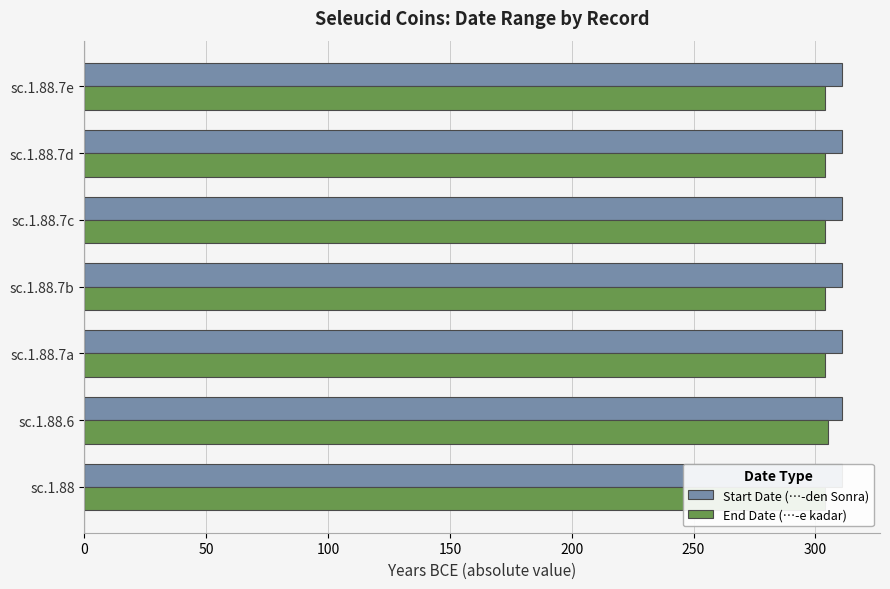

What are all the series names shown in the legend?

Start Date (…-den Sonra), End Date (…-e kadar)